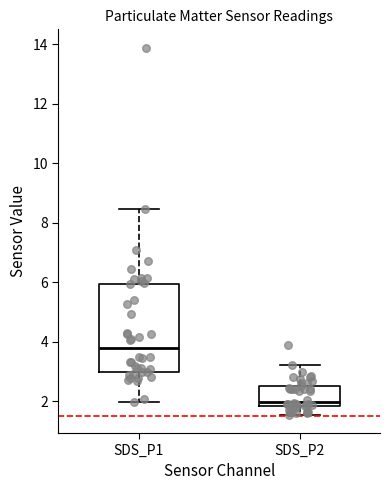

Comparing the boxes themselves (not the whiskers), which one is the tallest?

SDS_P1